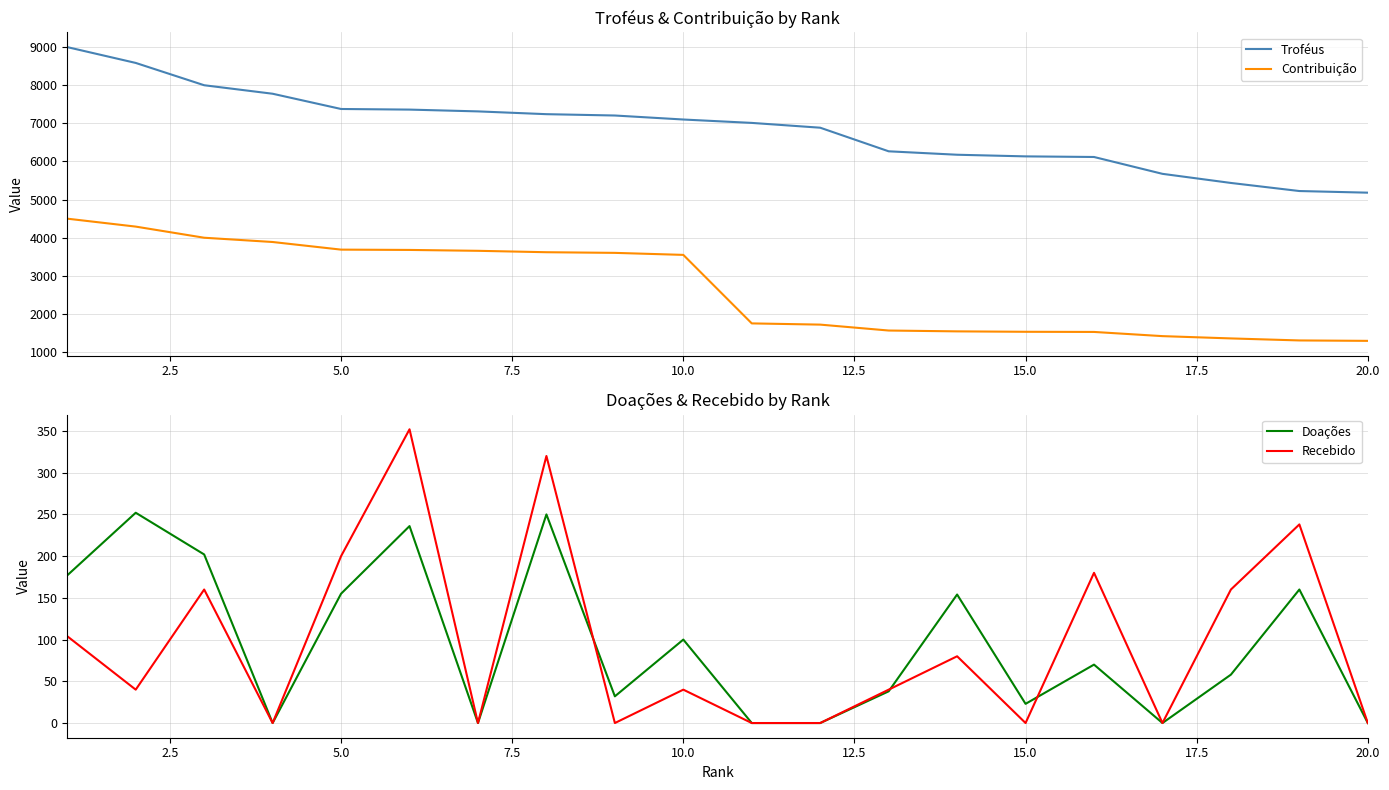

The value of Contribuição at 15.0 is 833. True or false?

False